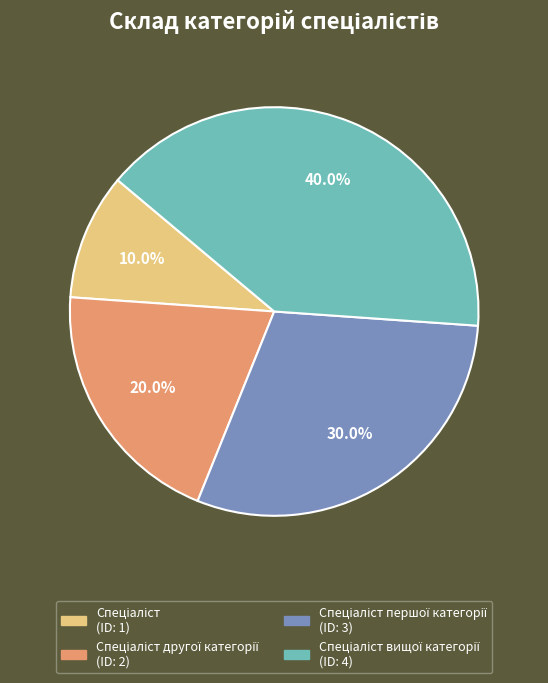

Does any single category account for the majority?

No